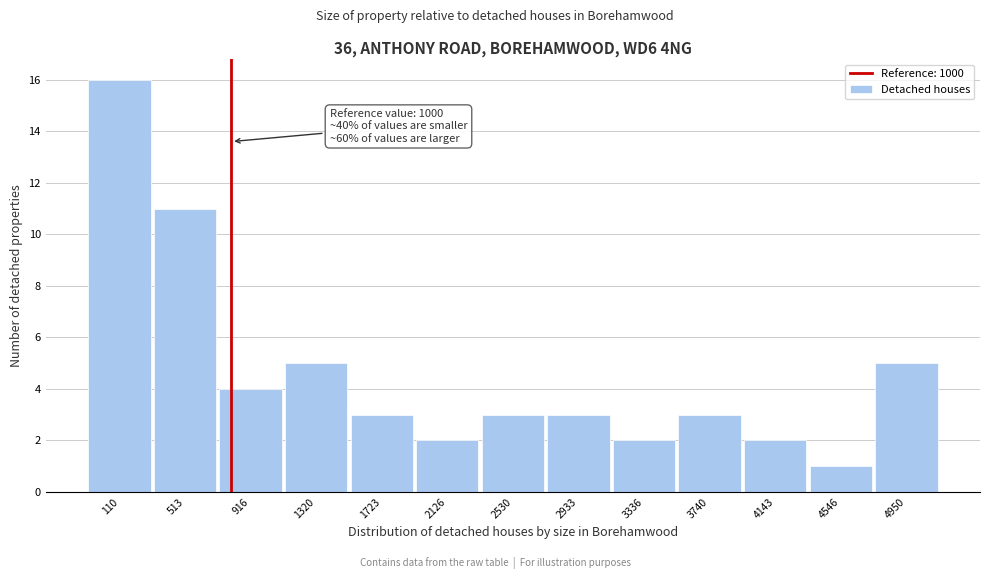

Reading left to right, list all the values displayed in this chart.

110=16	513=11	916=4	1320=5	1723=3	2126=2	2530=3	2933=3	3336=2	3740=3	4143=2	4546=1	4950=5